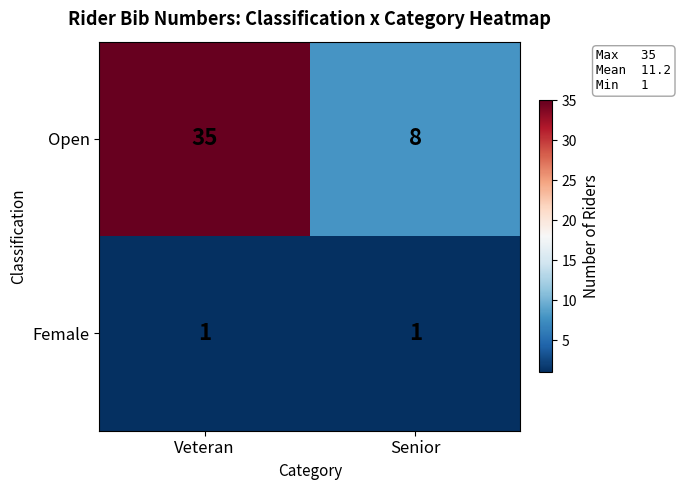

At which category is the sum across all series the highest?

Veteran